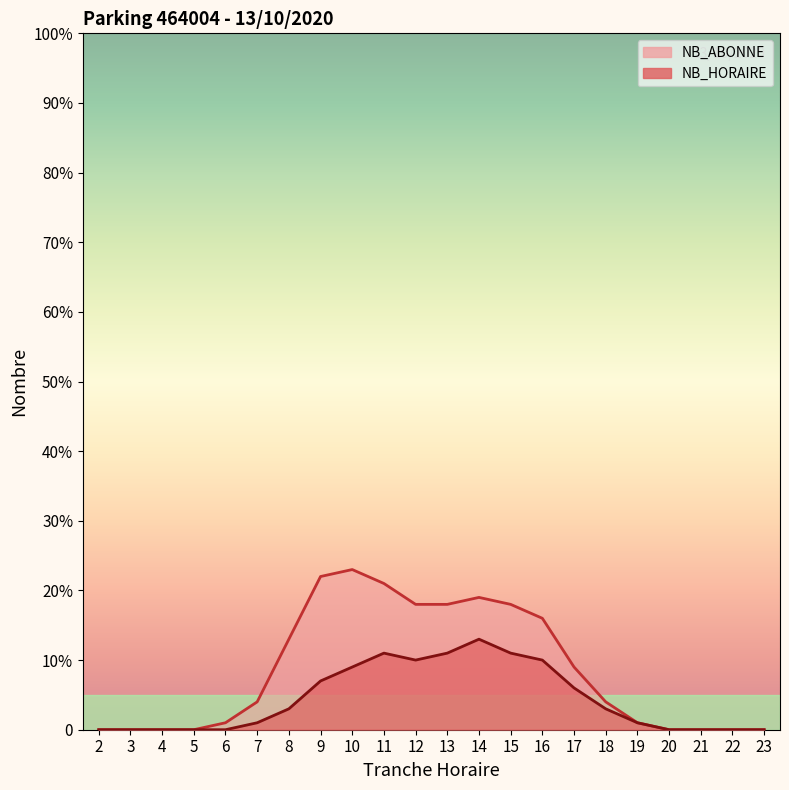

Rank the categories by NB_HORAIRE value from lowest to highest.

2, 3, 4, 5, 6, 20, 21, 22, 23, 7, 19, 8, 18, 17, 9, 10, 12, 16, 11, 13, 15, 14